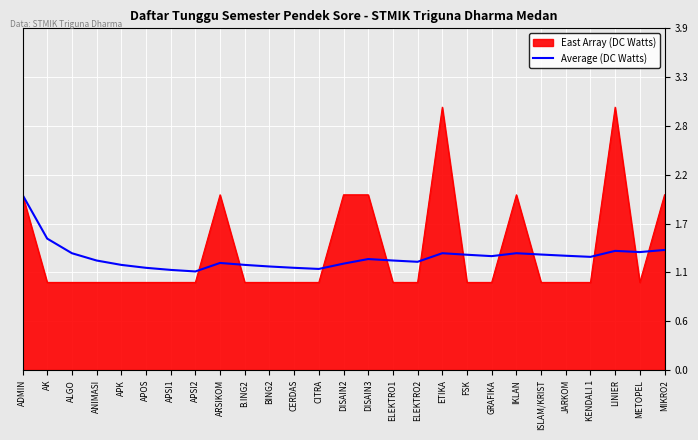

Does the chart have visible grid lines?

Yes